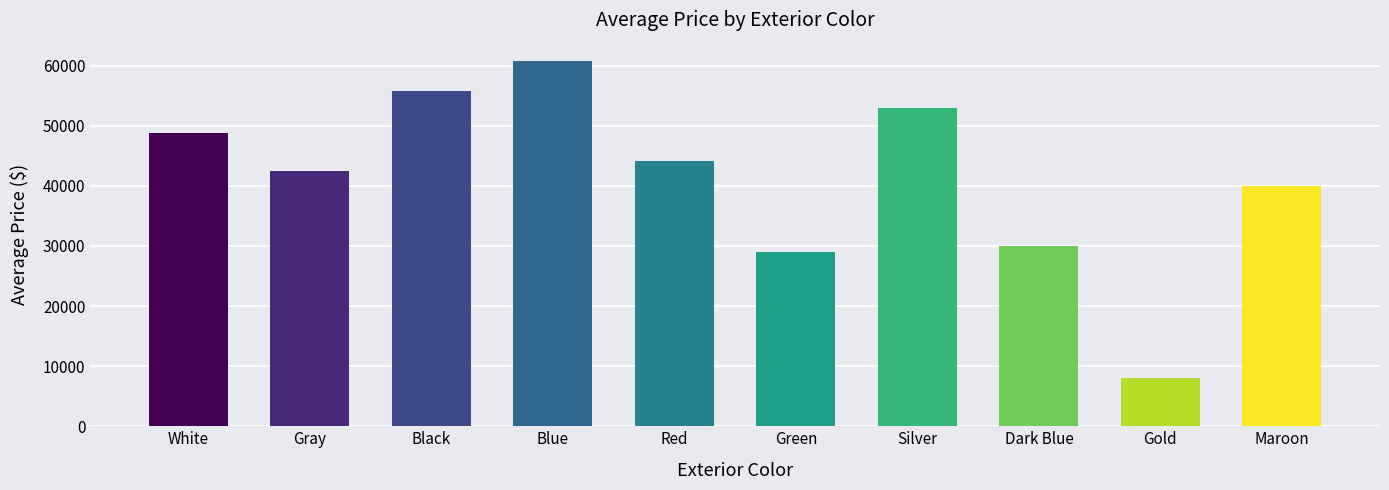

What is the approximate value at Gray?

42538.5